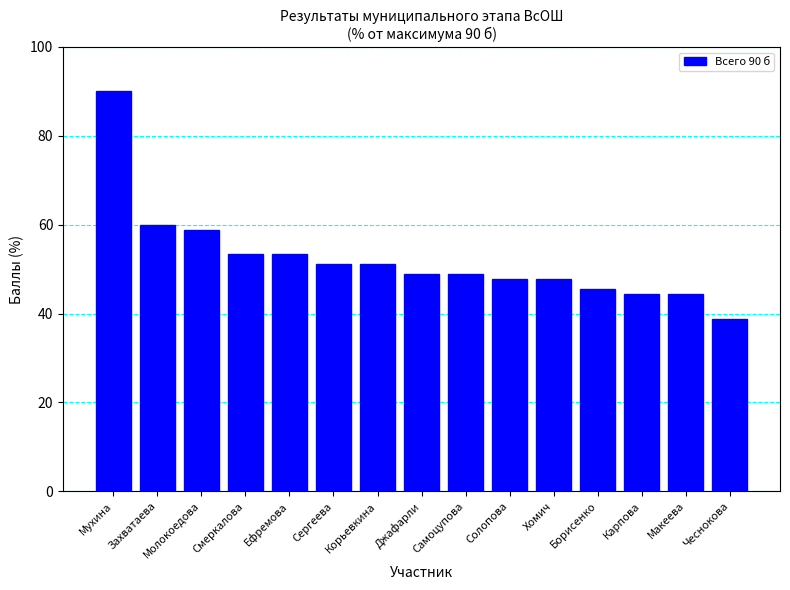

The value at Борисенко is 14.1. True or false?

False